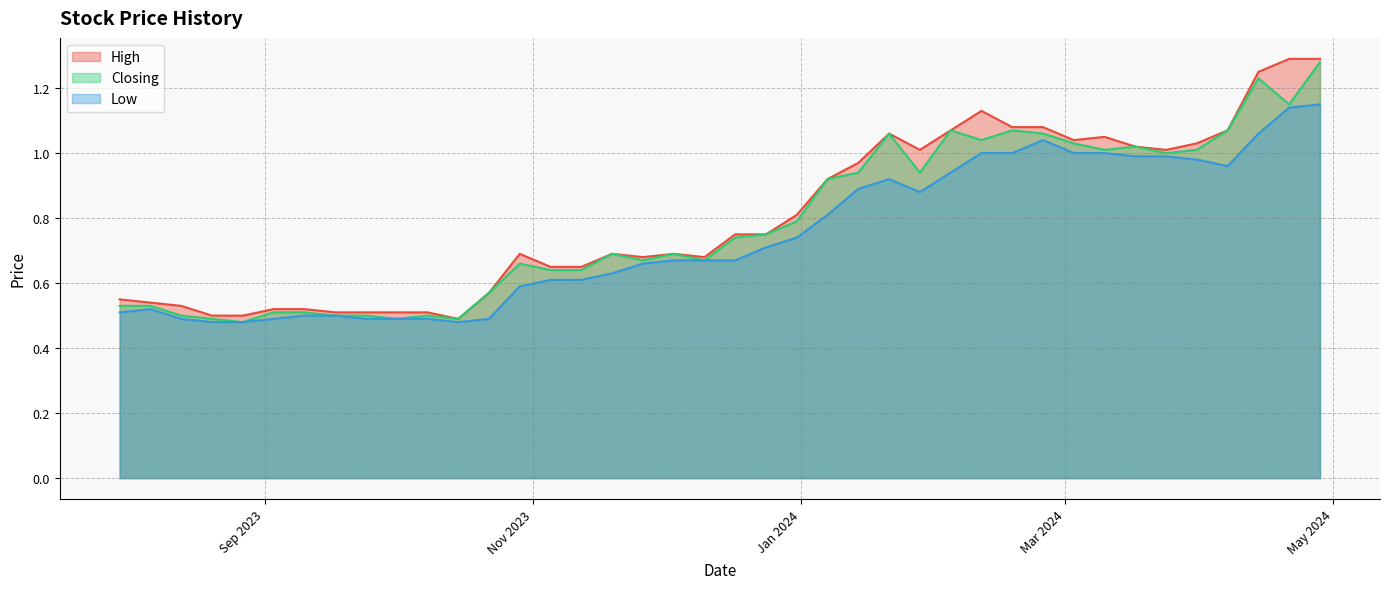

List the series in order of their peak value, highest first.

High, Closing, Low